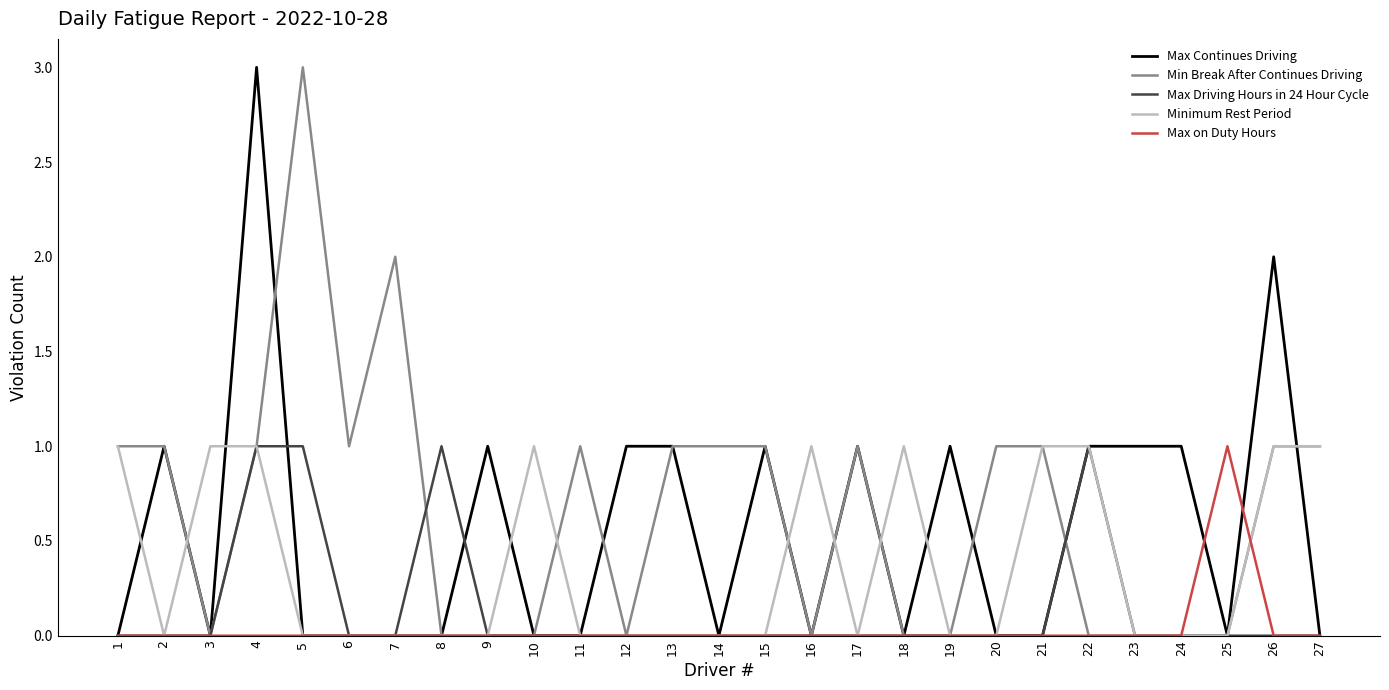

How many Max Continues Driving values are between 0 and 1?

25